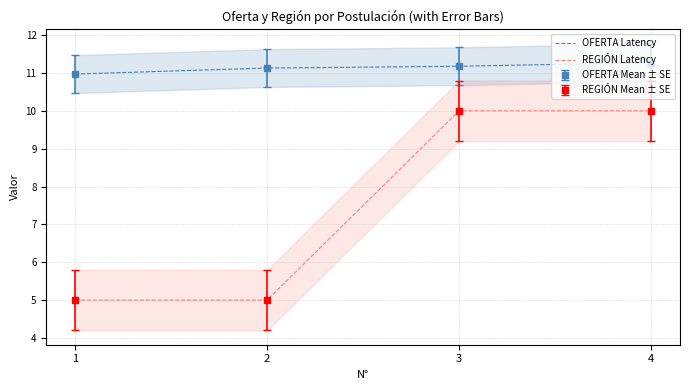

What is the value of the REGIÓN Latency point at the 1st from the left?

5.0